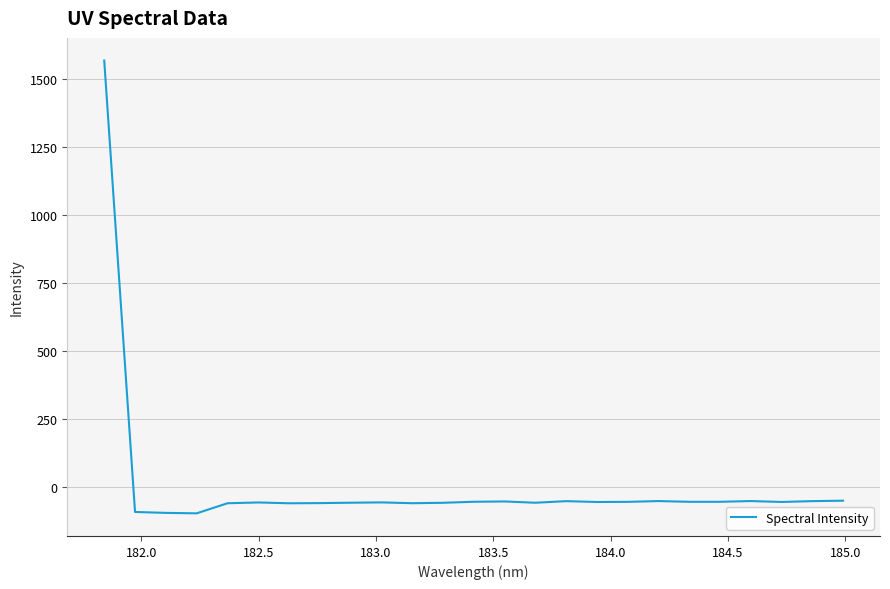

What is the greatest value displayed?

1568.7